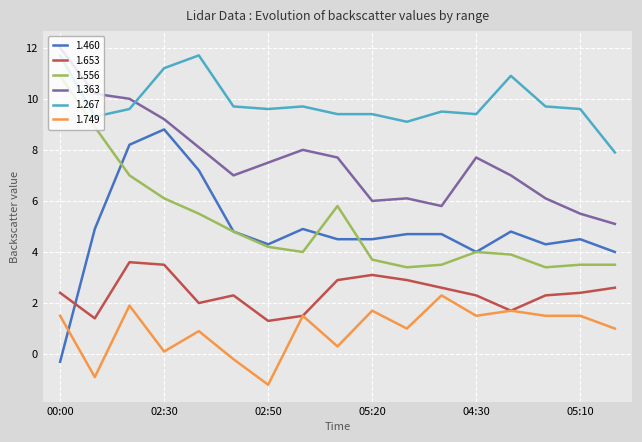

Which series has the largest total across all categories?

1.267